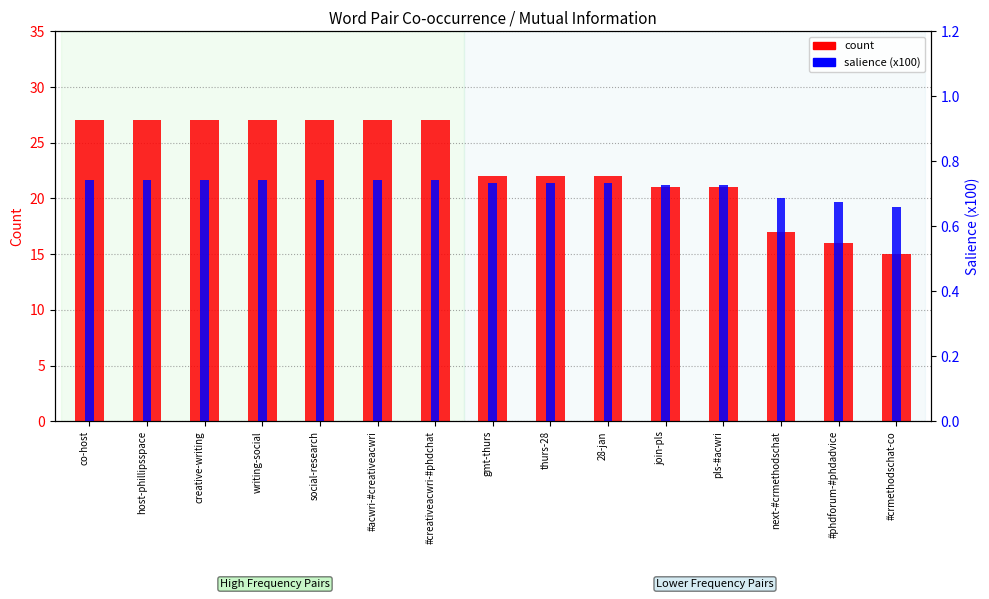

True or false: count has a value of 27.0 at creative-writing.

True